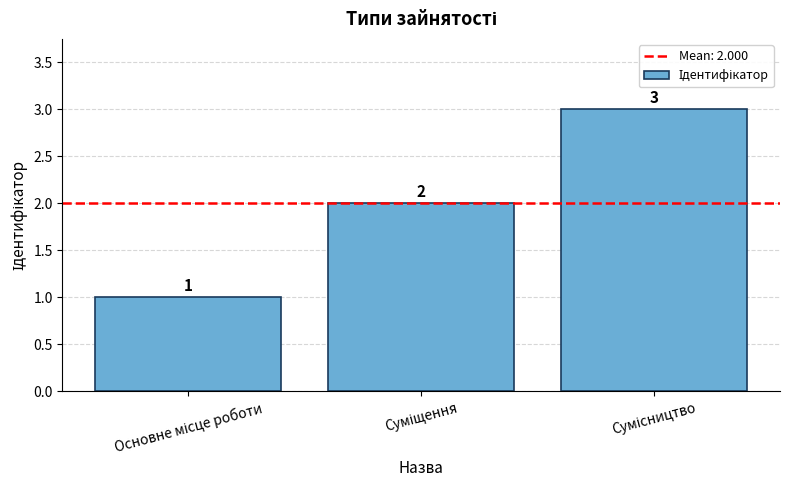

Count the values in the range 1 to 3.

3